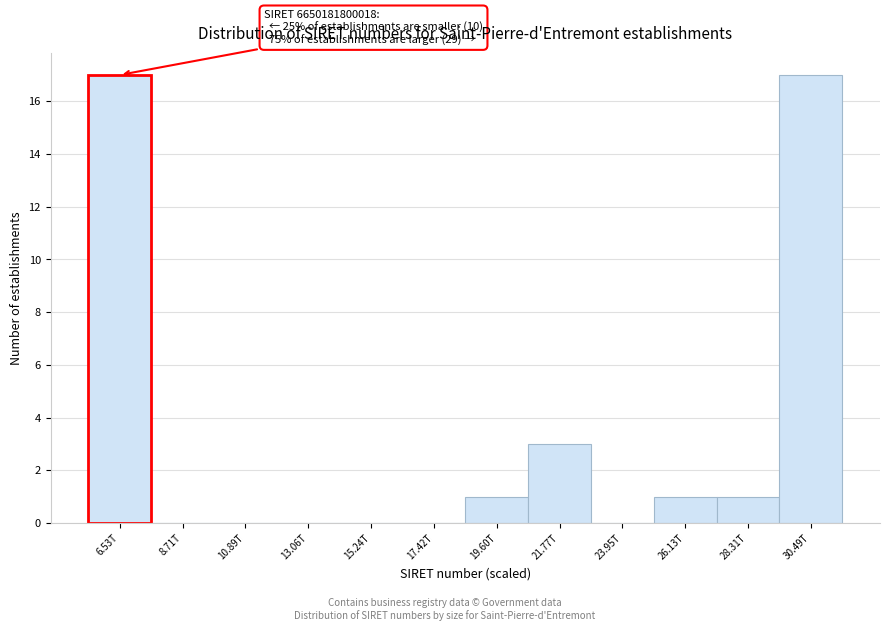

Reading right to left, what are all the values shown in this chart?

30.49T=17	28.31T=1	26.13T=1	23.95T=0	21.77T=3	19.60T=1	17.42T=0	15.24T=0	13.06T=0	10.89T=0	8.71T=0	6.53T=17